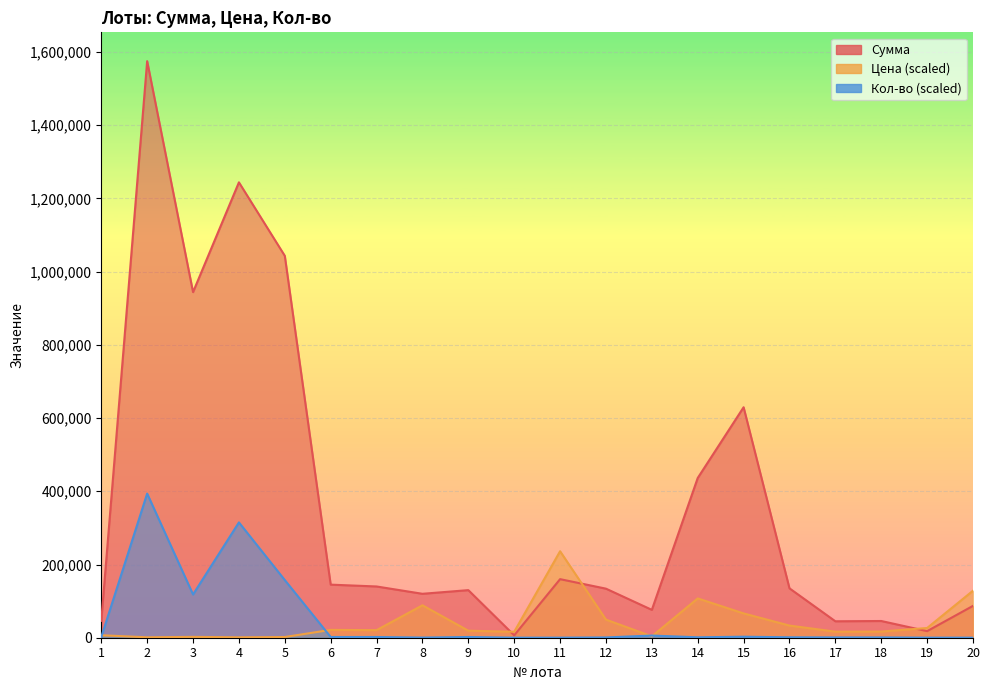

What is the sum of the Кол-во values at 16 and 19?

1378.1